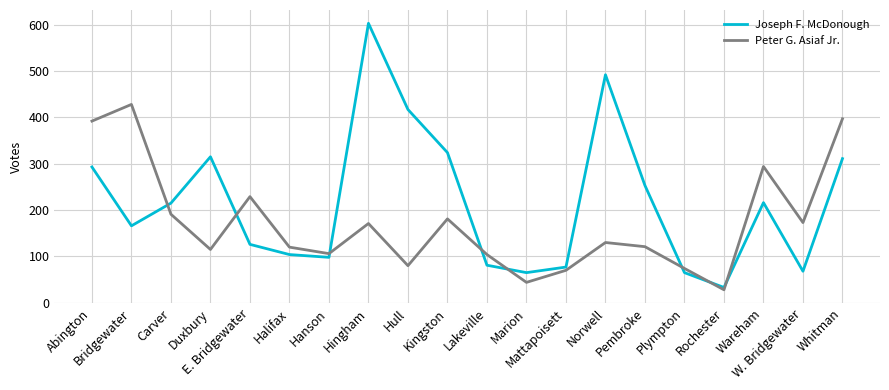

At E. Bridgewater, list the series in order from smallest to largest.

Joseph F. McDonough, Peter G. Asiaf Jr.